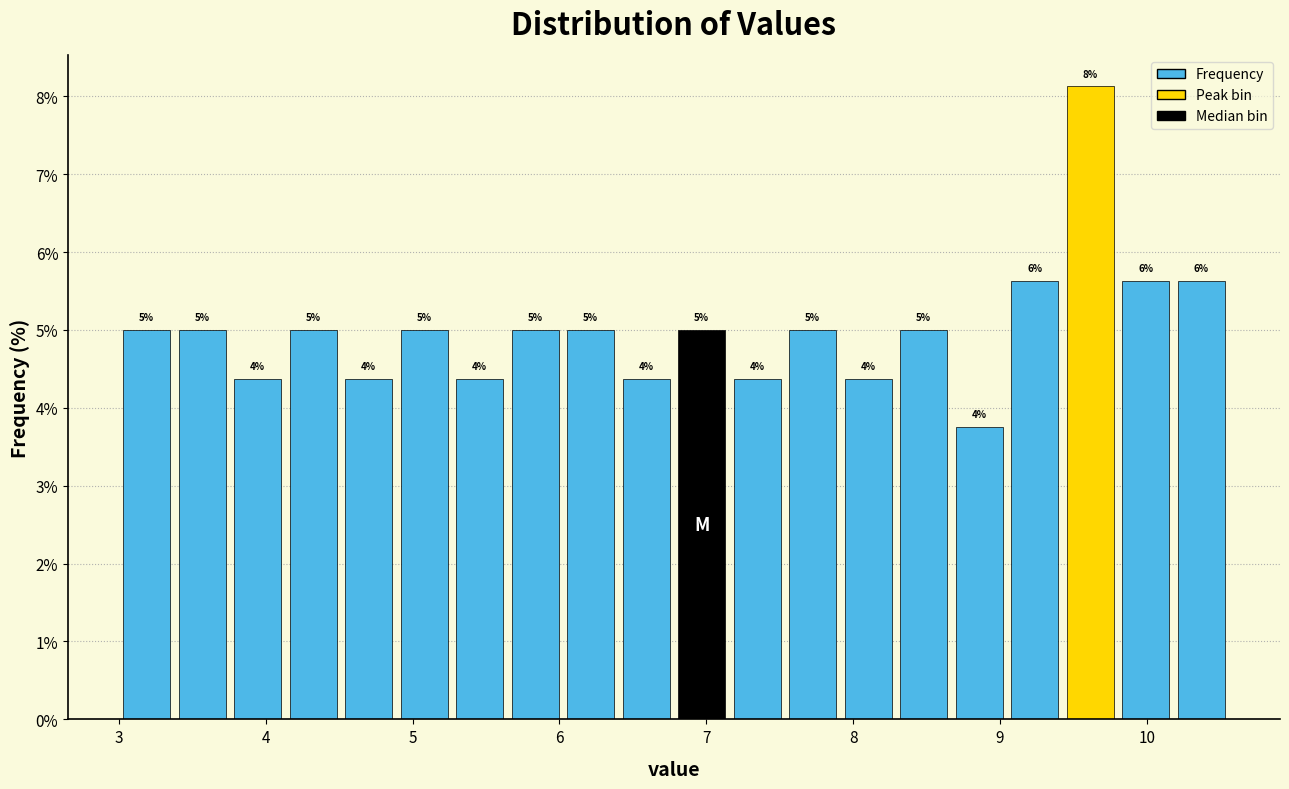

Read against the x-axis, roughly where is the centre of the tallest bar?

9.6